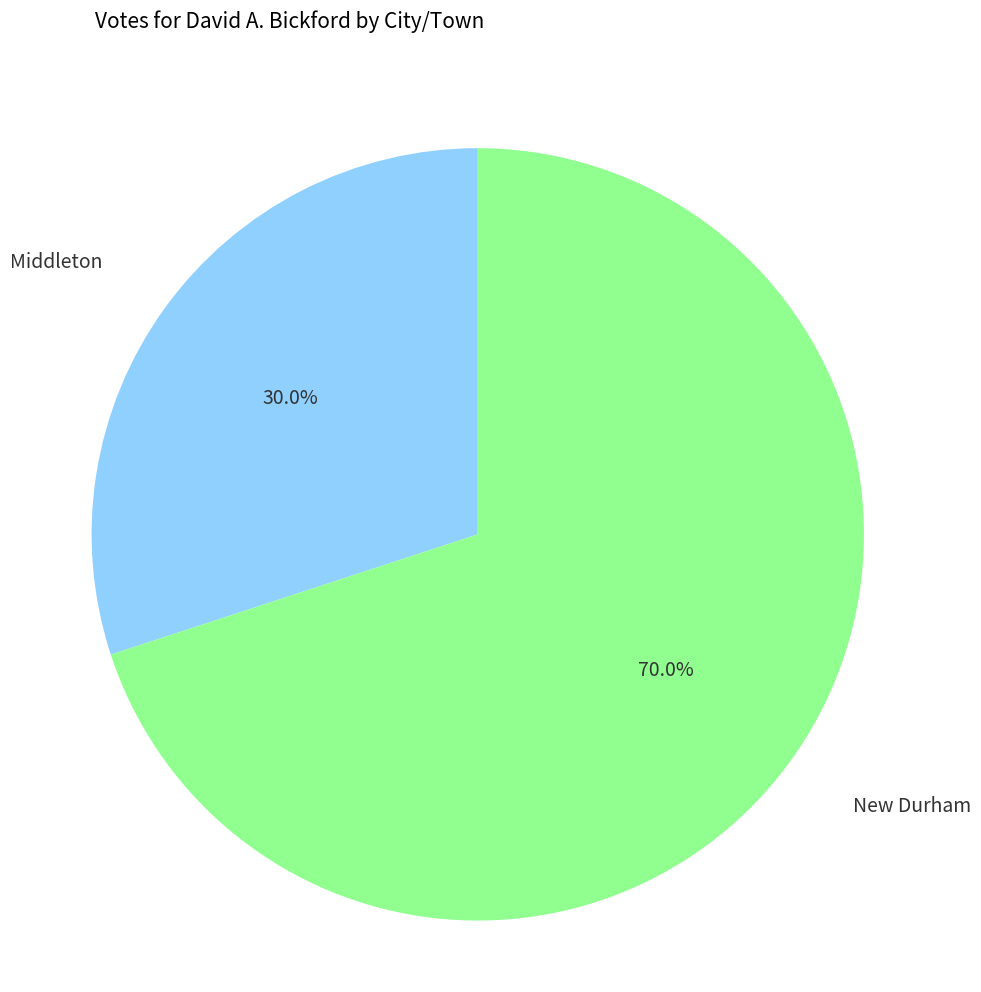

To the nearest percent, what is the combined percentage of New Durham and Middleton?

100%